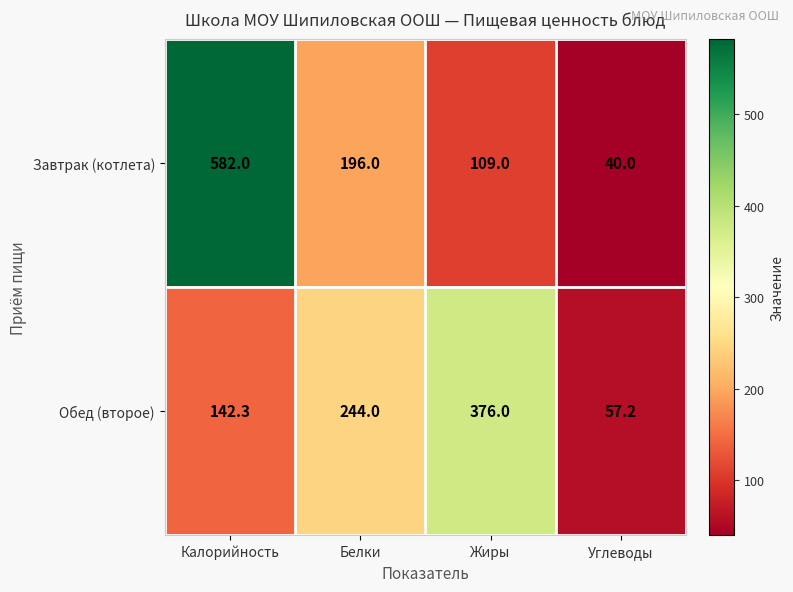

Which series has the largest range (max minus min)?

Завтрак (котлета)